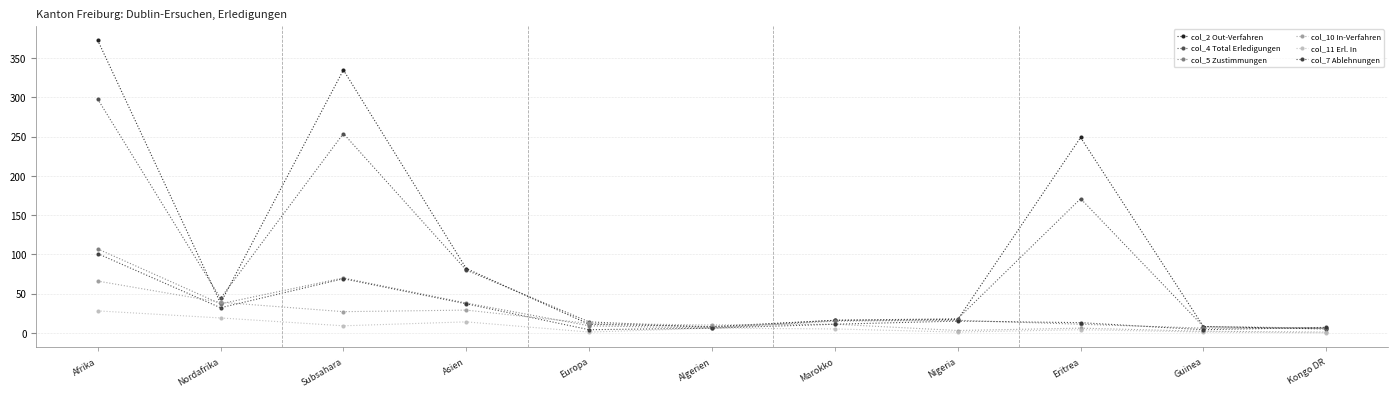

Where is the first local maximum for col_11 Erl. In?

Asien